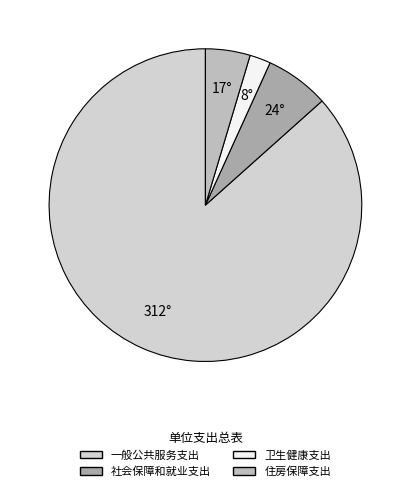

How many slices are in this pie chart?

4